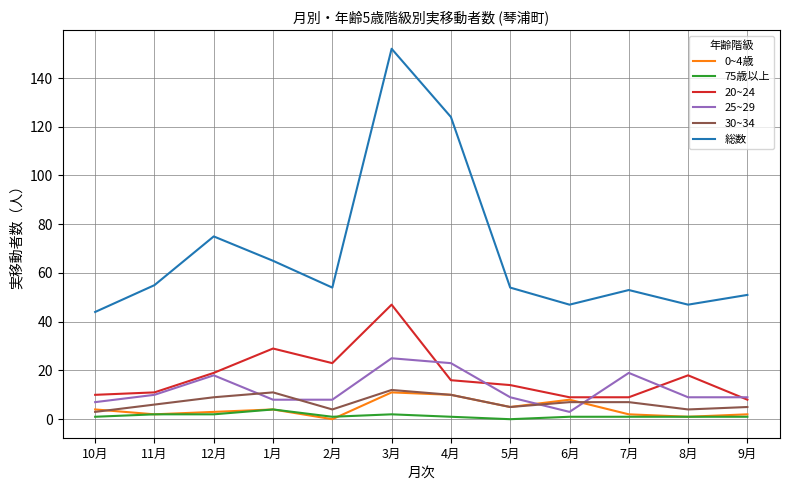

True or false: 0~4歳 has more than 2 interior local peaks.

True